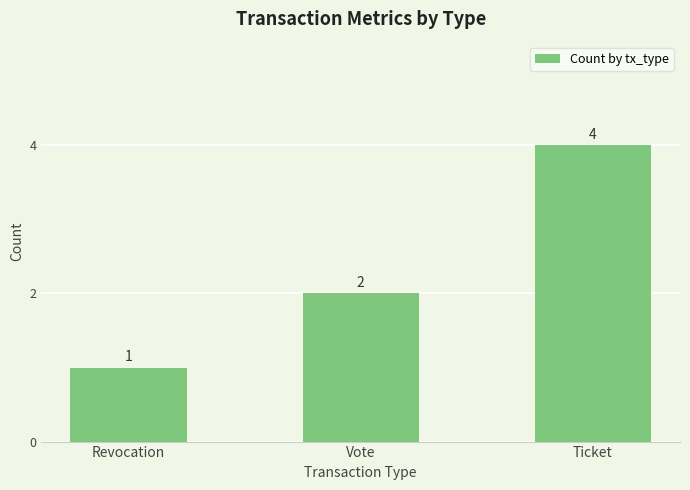

Reading left to right, extract all data points from this chart.

1	2	4